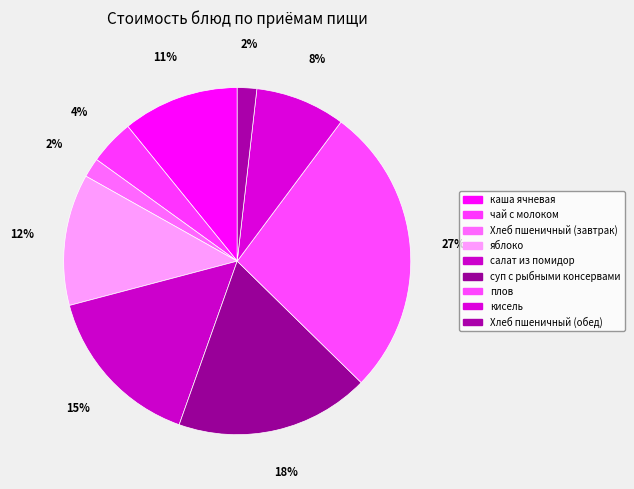

What is the ratio of the value at каша ячневая to the value at Хлеб пшеничный (обед)?

6.0